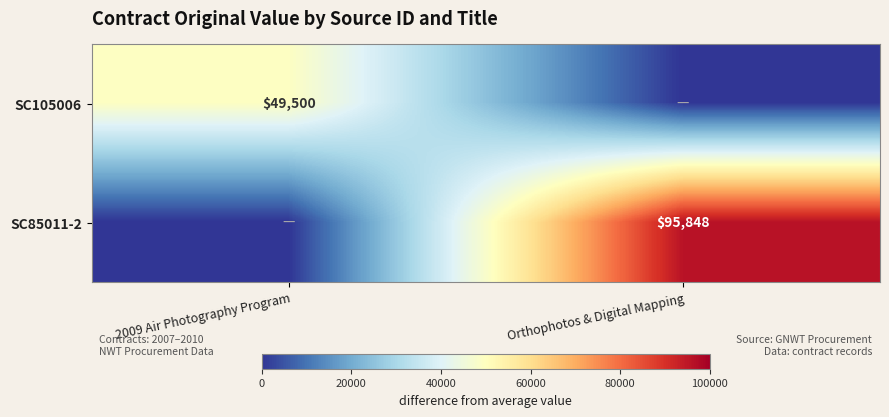

Is it true that SC105006 equals 49500 at 2009 Air Photography Program?

True